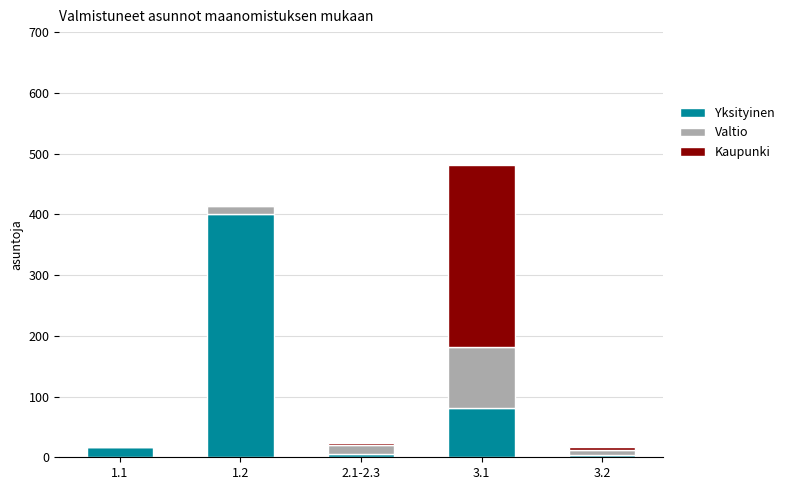

At which category is the sum across all series the highest?

3.1